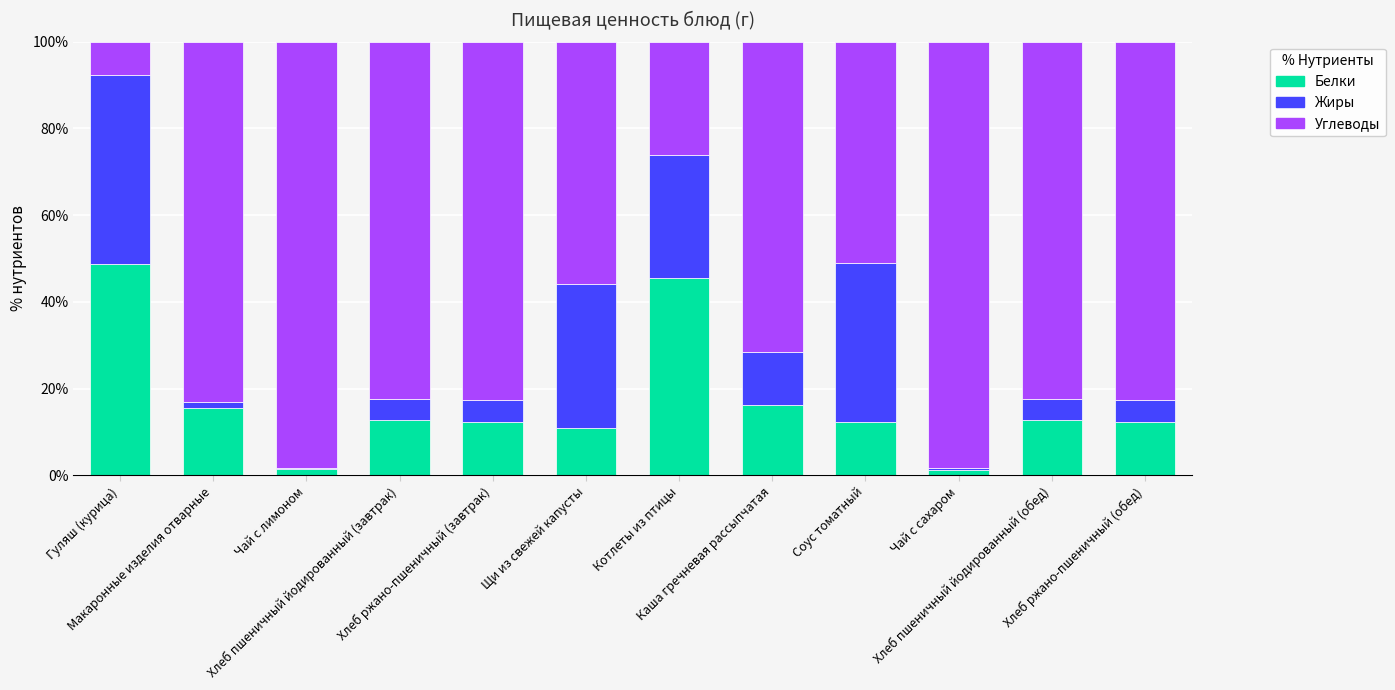

Are the bars grouped side by side (vs. stacked)?

No